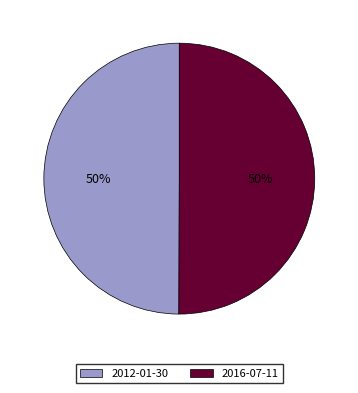

How many segments does this pie chart have?

2